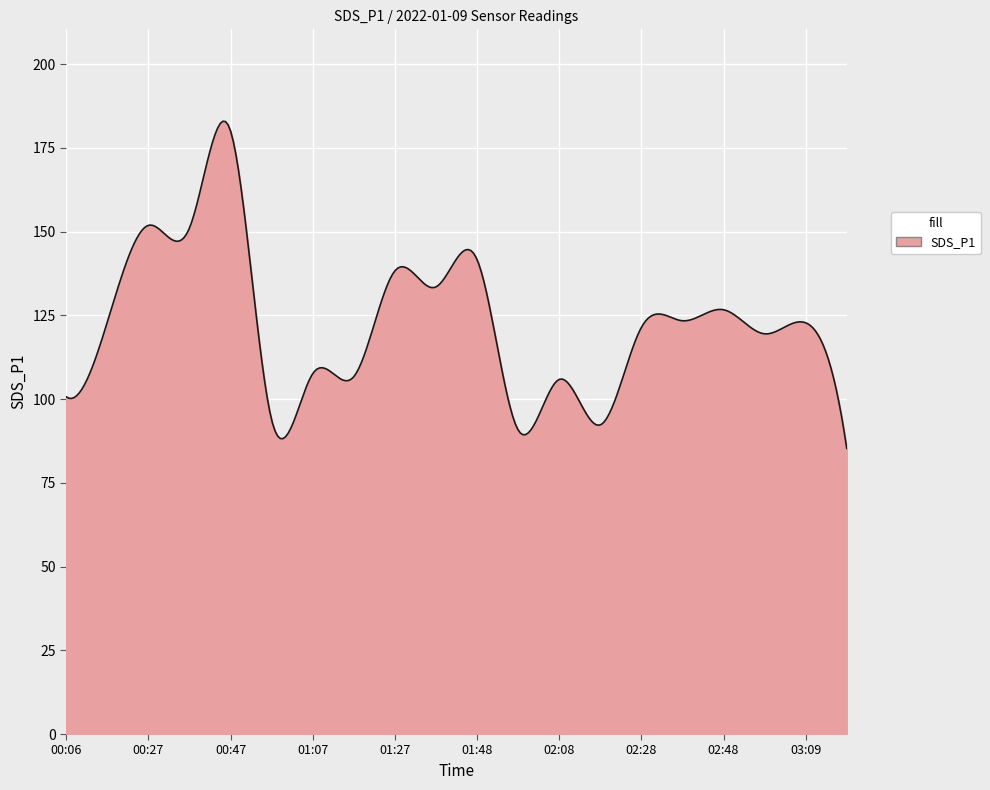

What is the smallest value displayed?

85.3